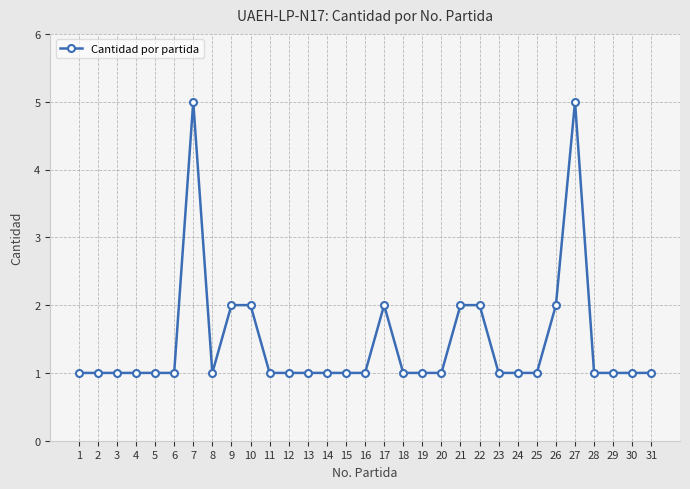

What is the value of the 17th point from the left?

2